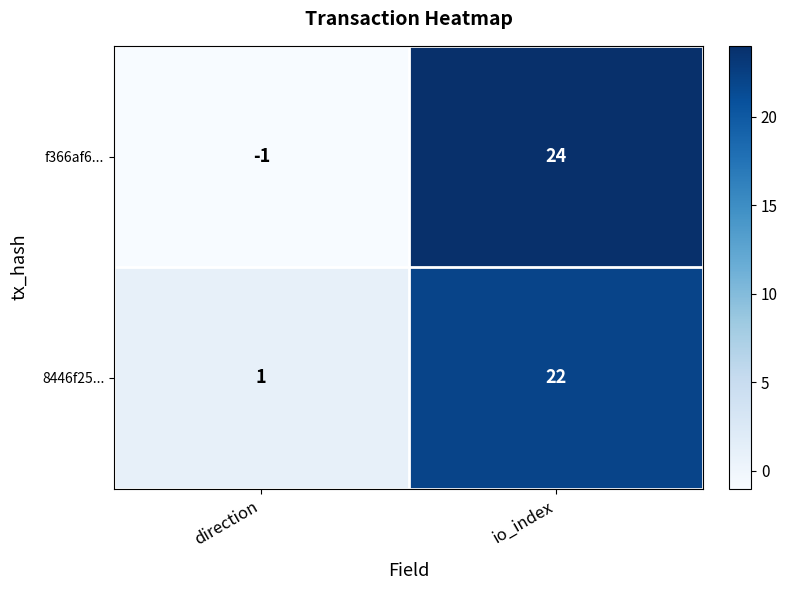

List the series in order of their peak value, highest first.

f366af6..., 8446f25...